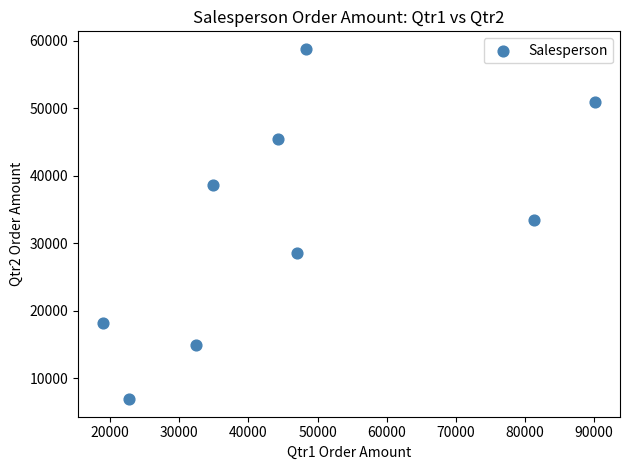

What is the average X value?

46670.4